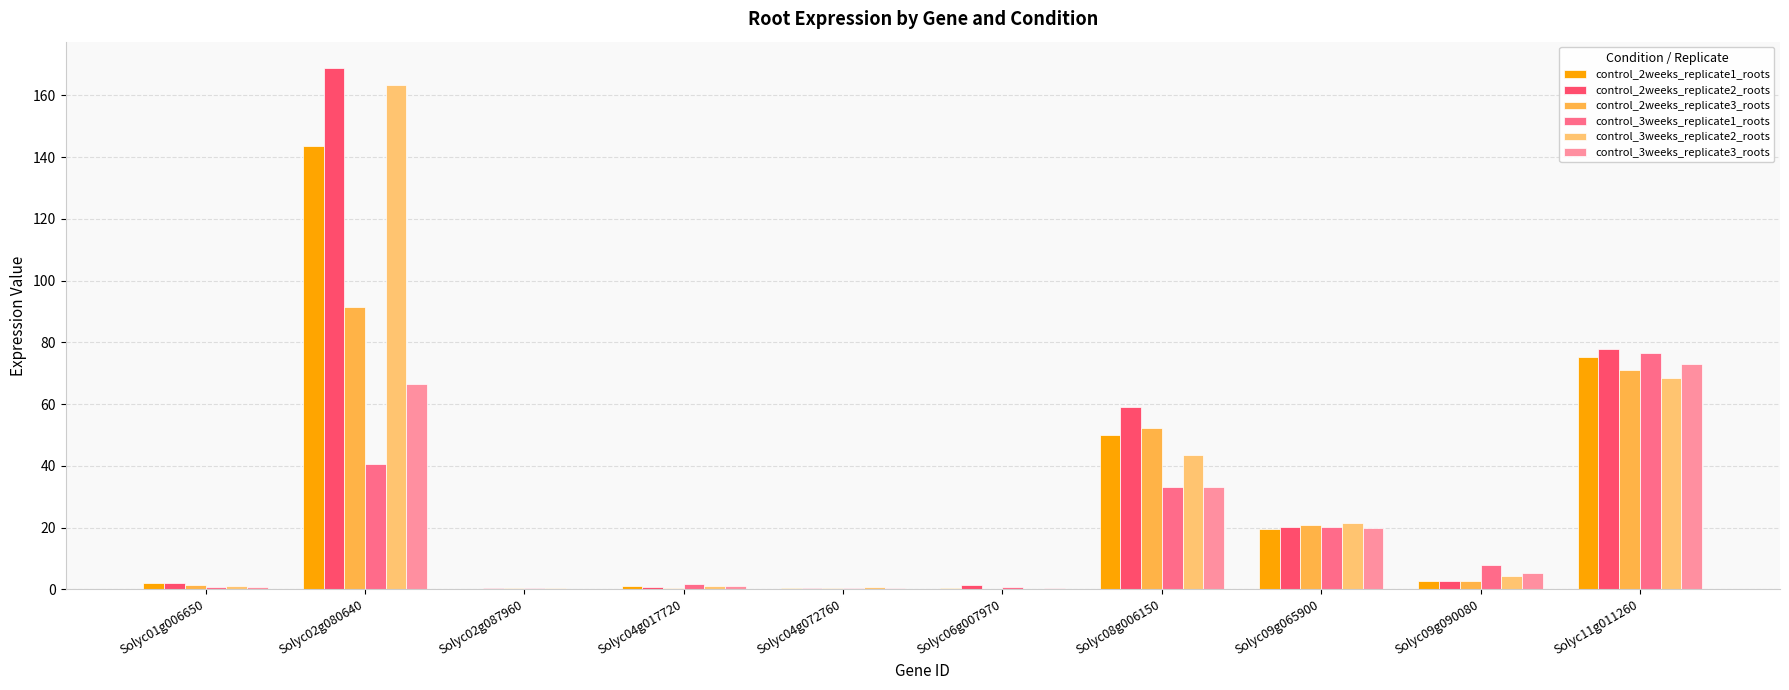

Which series has the largest total across all categories?

control_2weeks_replicate2_roots